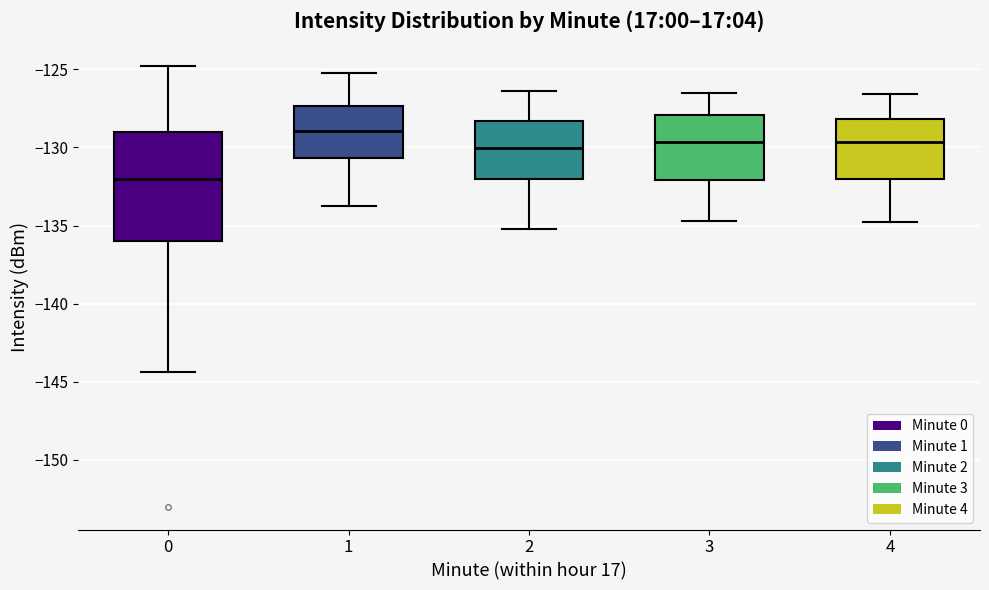

Reading left to right, transcribe this box plot: for each box, give where its median line is, the range the box spans, and where its two whiskers end, as read against the y-axis. The values are not printed on the chart, so give them approximately, as read against the axis.

0: median -132.0, box -136.0 to -129.0, whiskers -144.5 to -125.0
1: median -129.0, box -130.5 to -127.5, whiskers -134.0 to -125.0
2: median -130.0, box -132.0 to -128.5, whiskers -135.0 to -126.5
3: median -129.5, box -132.0 to -128.0, whiskers -134.5 to -126.5
4: median -129.5, box -132.0 to -128.0, whiskers -135.0 to -126.5